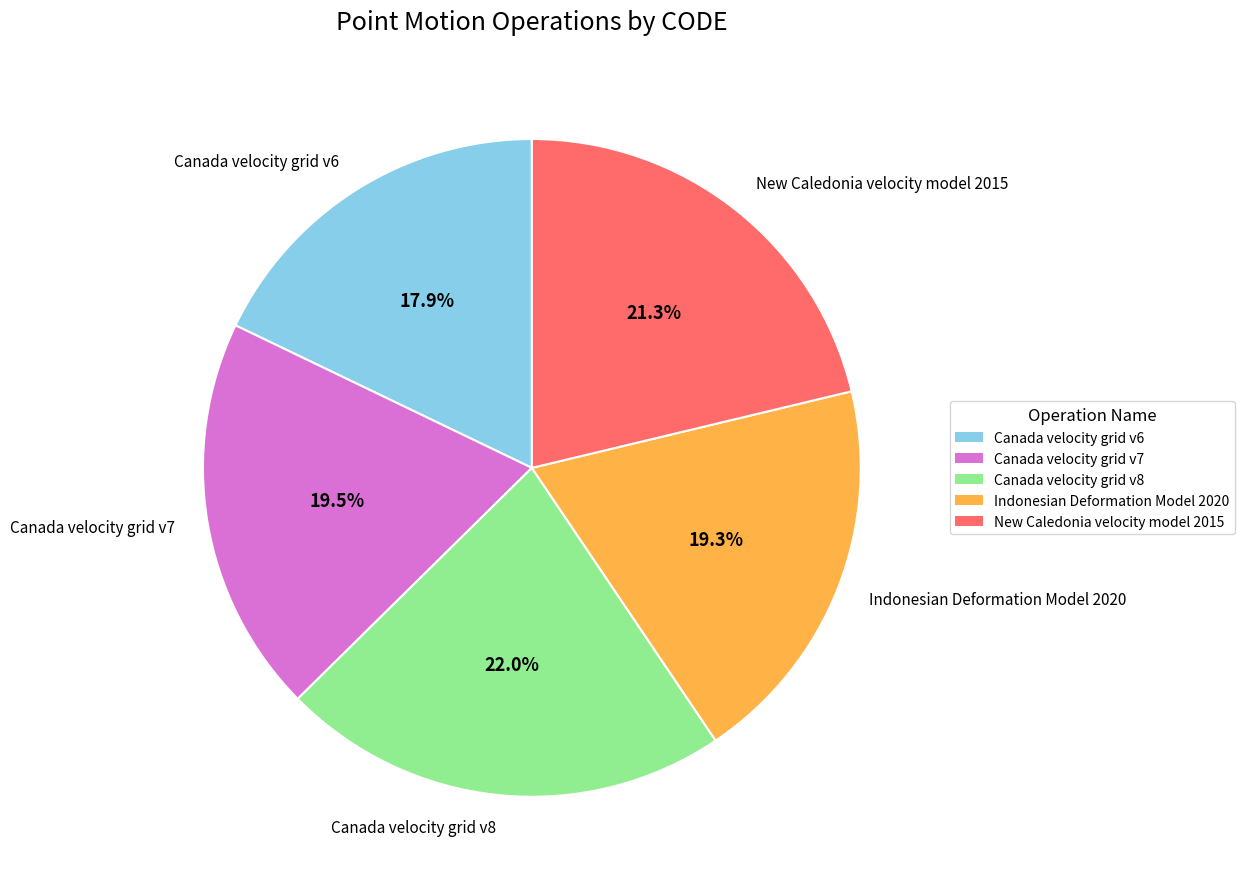

What is the largest slice in the pie chart?

Canada velocity grid v8